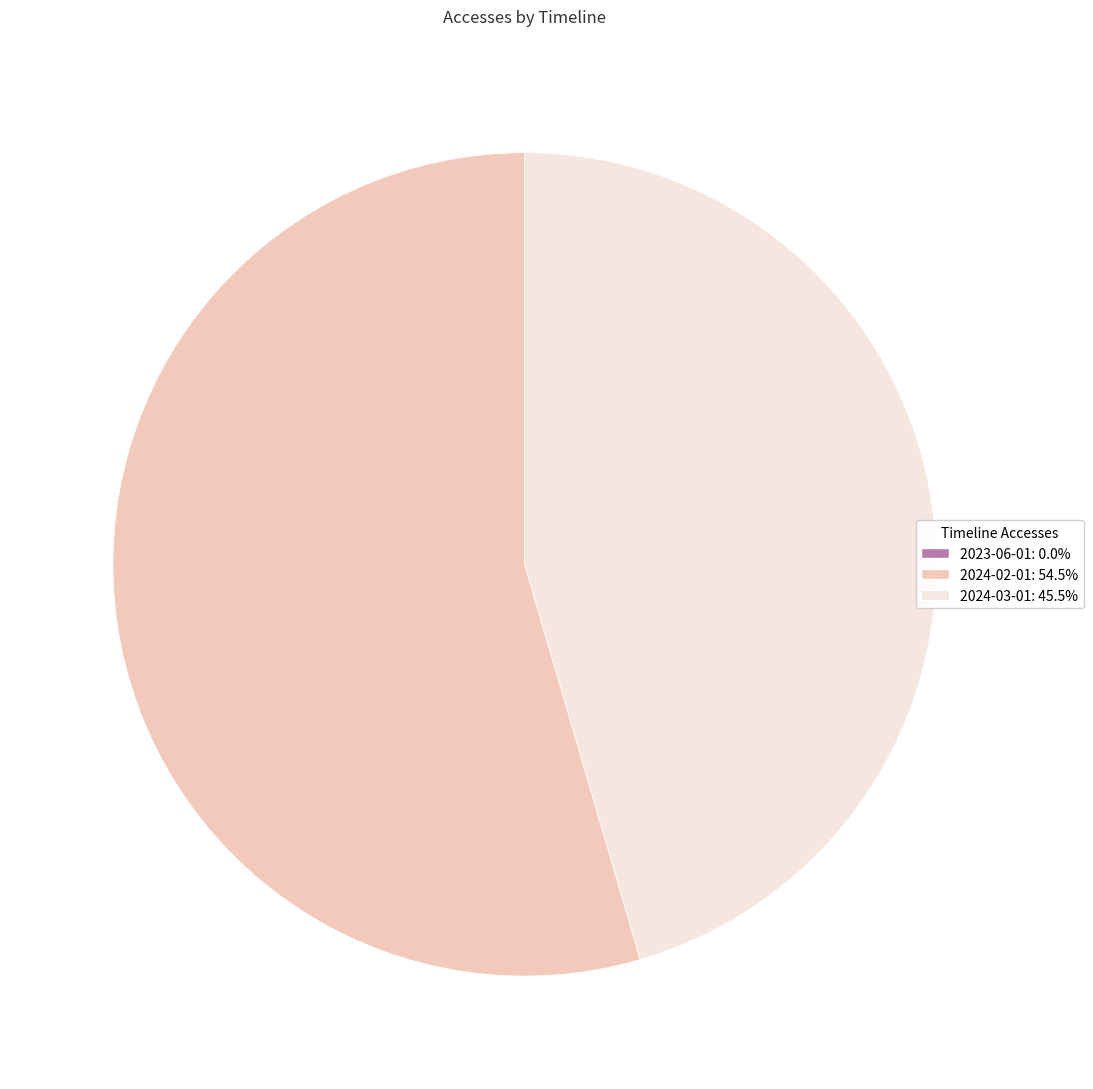

Is there a majority slice in this chart?

Yes